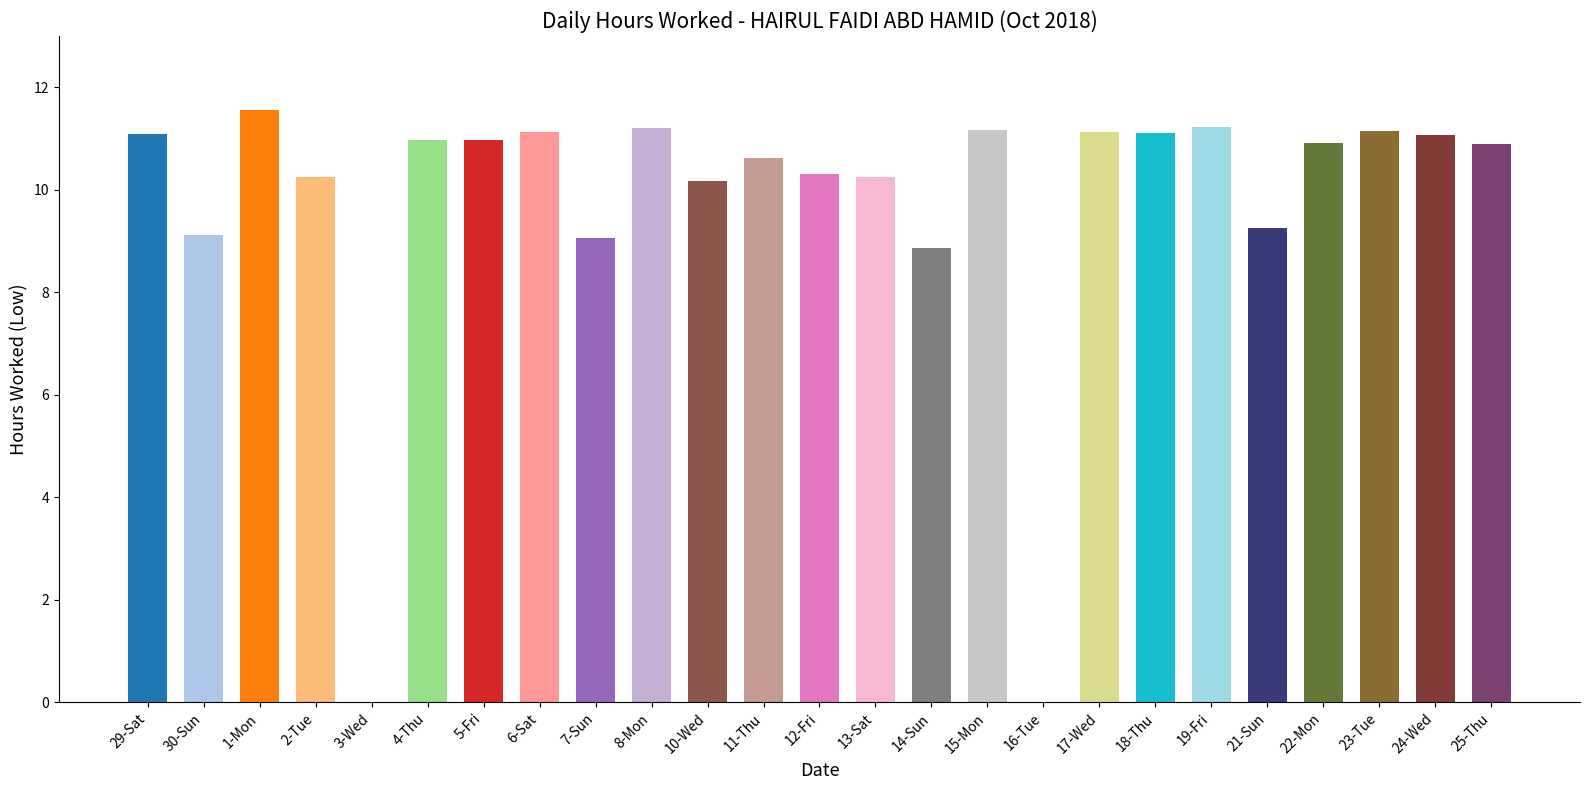

What is the sum of all values?

243.4